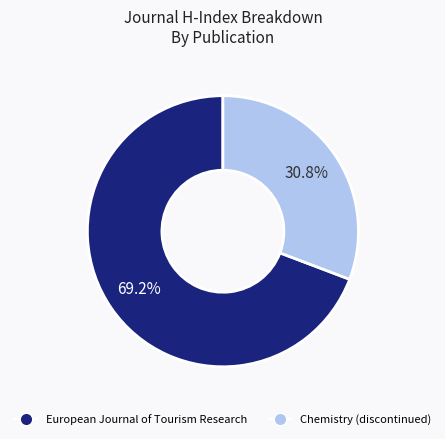

What percentage is NOT represented by Chemistry (discontinued)?

69.2%